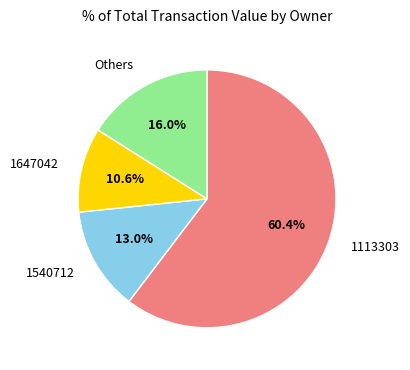

Count the number of slices in the pie.

4